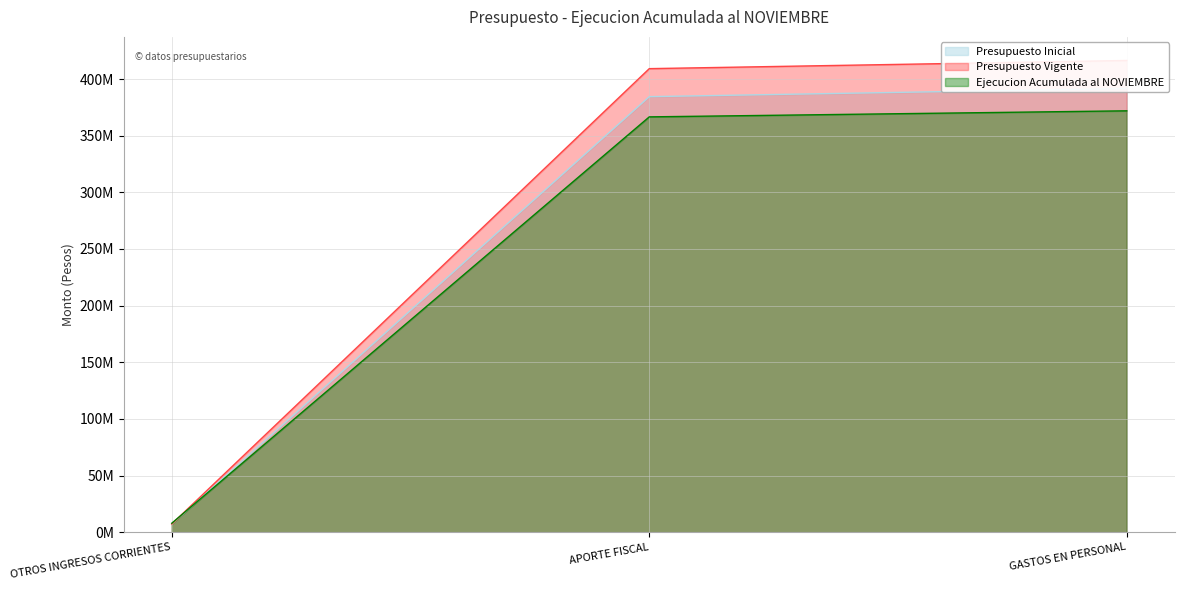

What is the label of the 2nd point from the right?

APORTE FISCAL